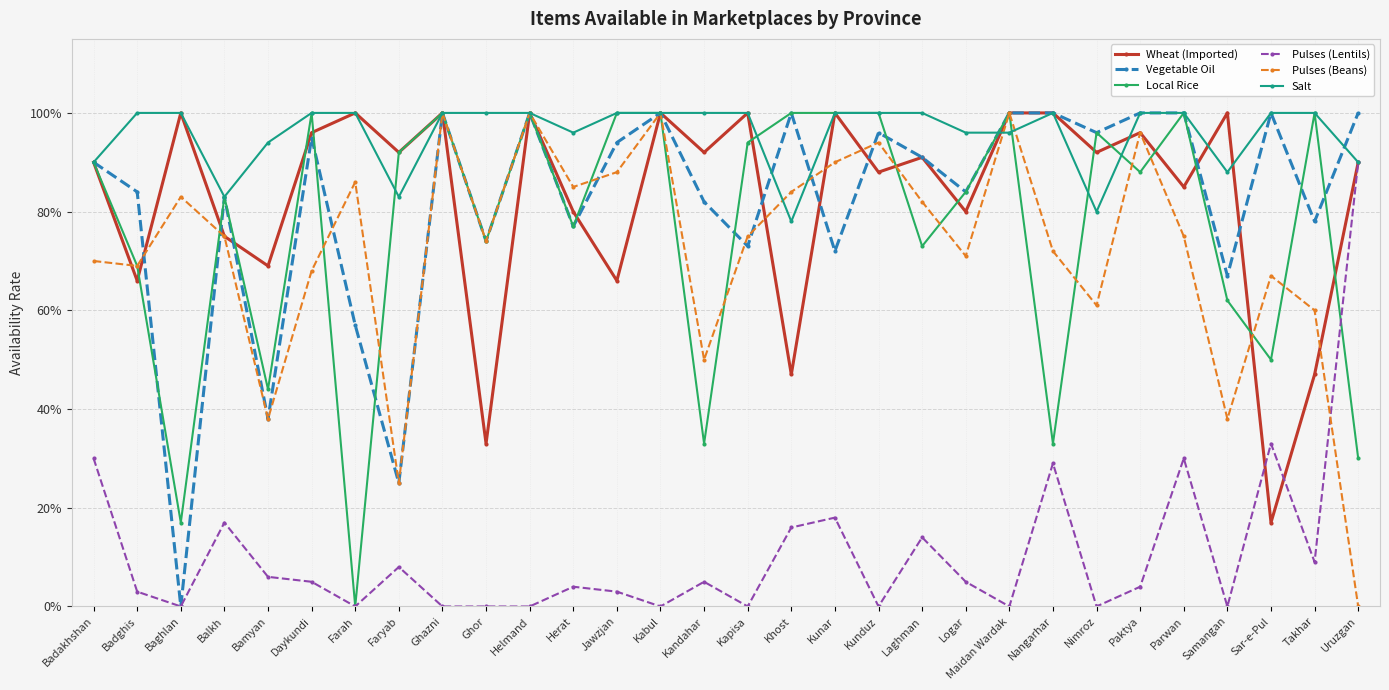

At how many categories does at least one series exceed 0?

30